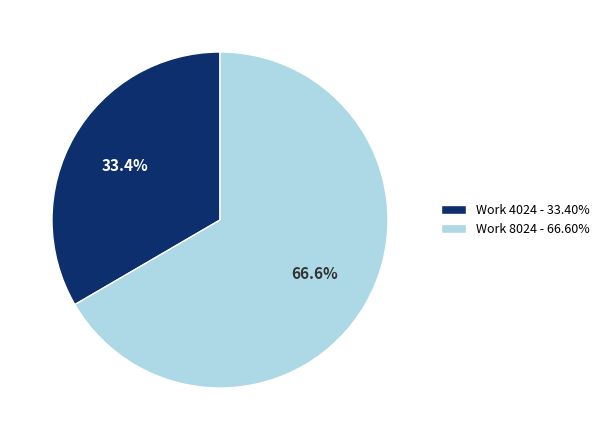

To the nearest percent, what is the difference between the largest and smallest slice percentages?

33%